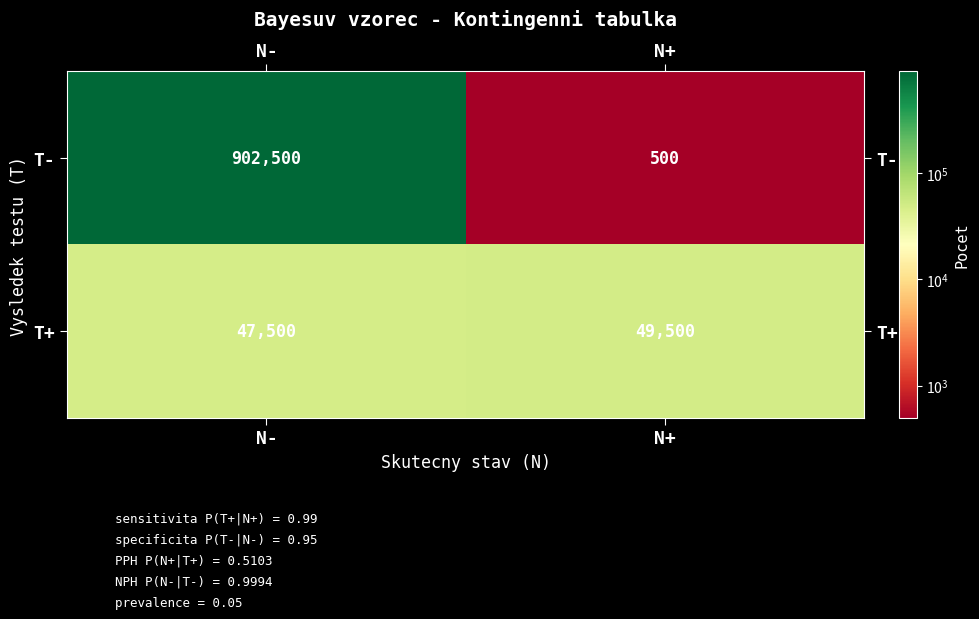

Rank the categories by T- value from highest to lowest.

N-, N+